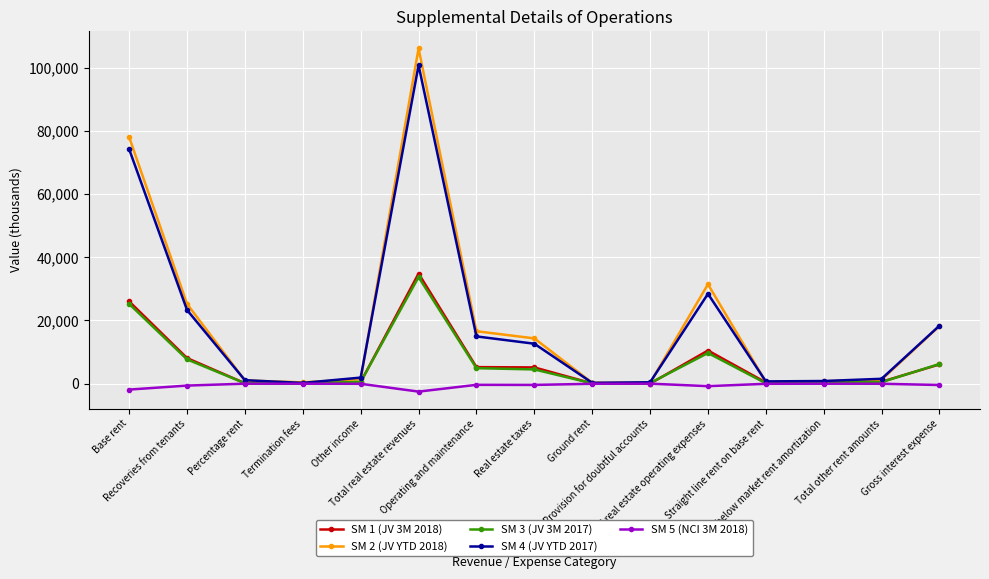

What is the difference between the SM 4 (JV YTD 2017) values at Other income and Termination fees?

1684